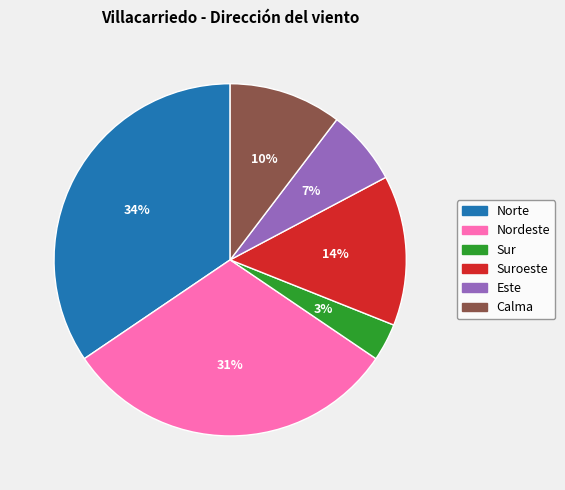

Is it true that Nordeste is 39% of the pie?

False